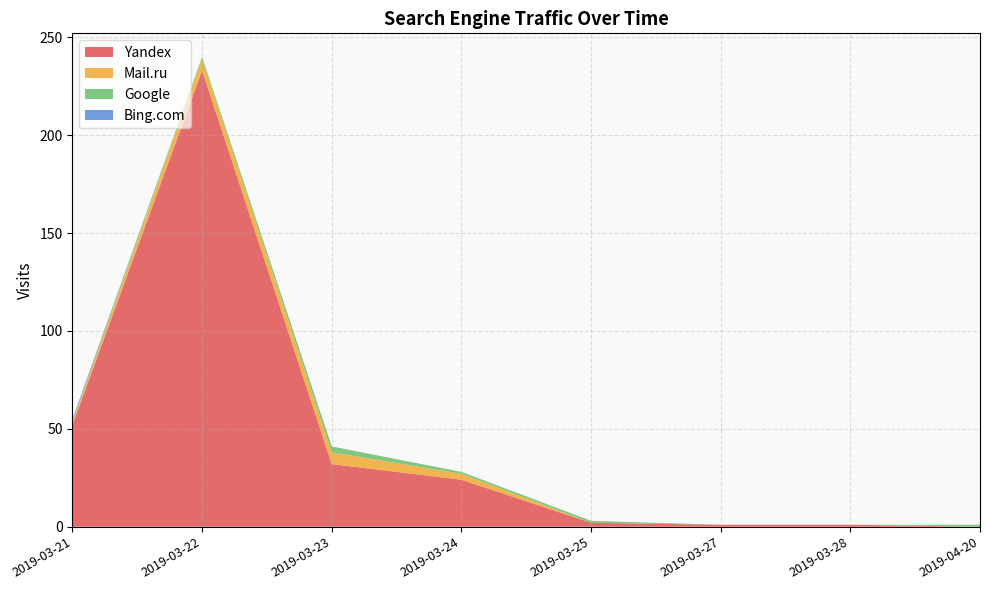

Reading left to right, transcribe all the data shown in this chart.

Yandex: 52	233	32	24	2	1	1	0
Mail.ru: 1	6	6	3	0	0	0	0
Google: 1	1	3	1	1	0	0	1
Bing.com: 1	0	0	0	0	0	0	0